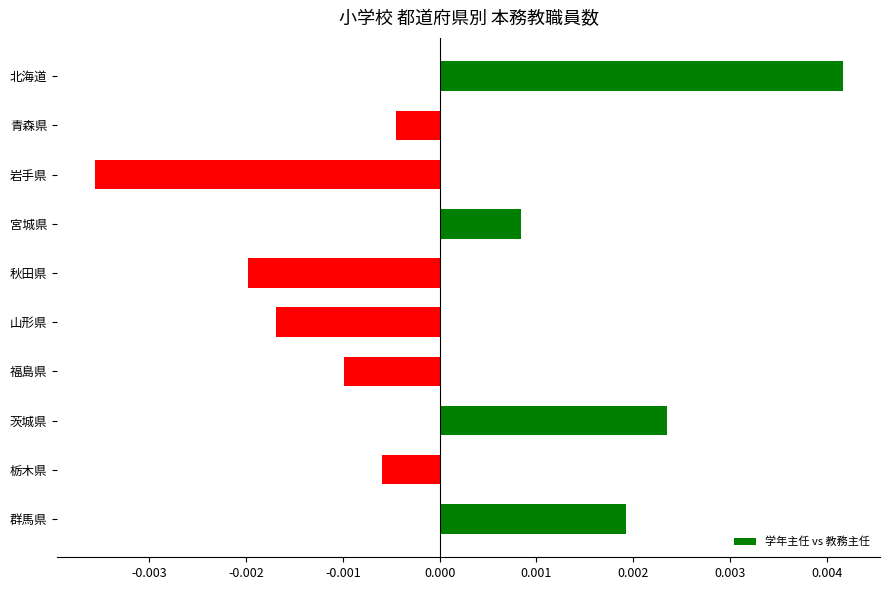

List the labels in order of value, largest first.

北海道, 茨城県, 群馬県, 宮城県, 青森県, 栃木県, 福島県, 山形県, 秋田県, 岩手県